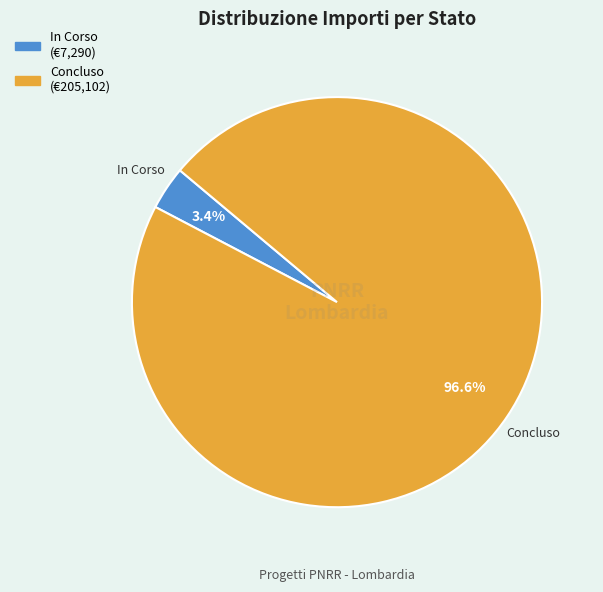

Is there any slice that represents more than half of the pie?

Yes